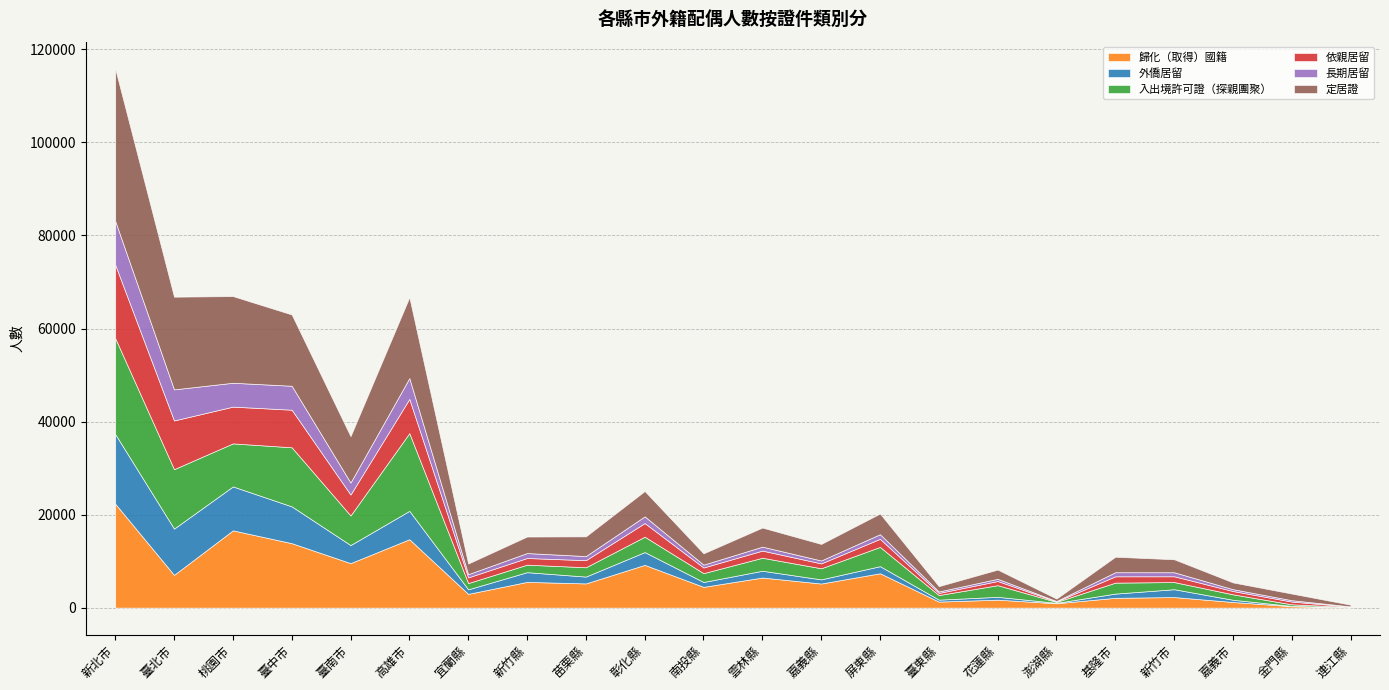

What is the difference between the 定居證 values at 臺北市 and 花蓮縣?

17943